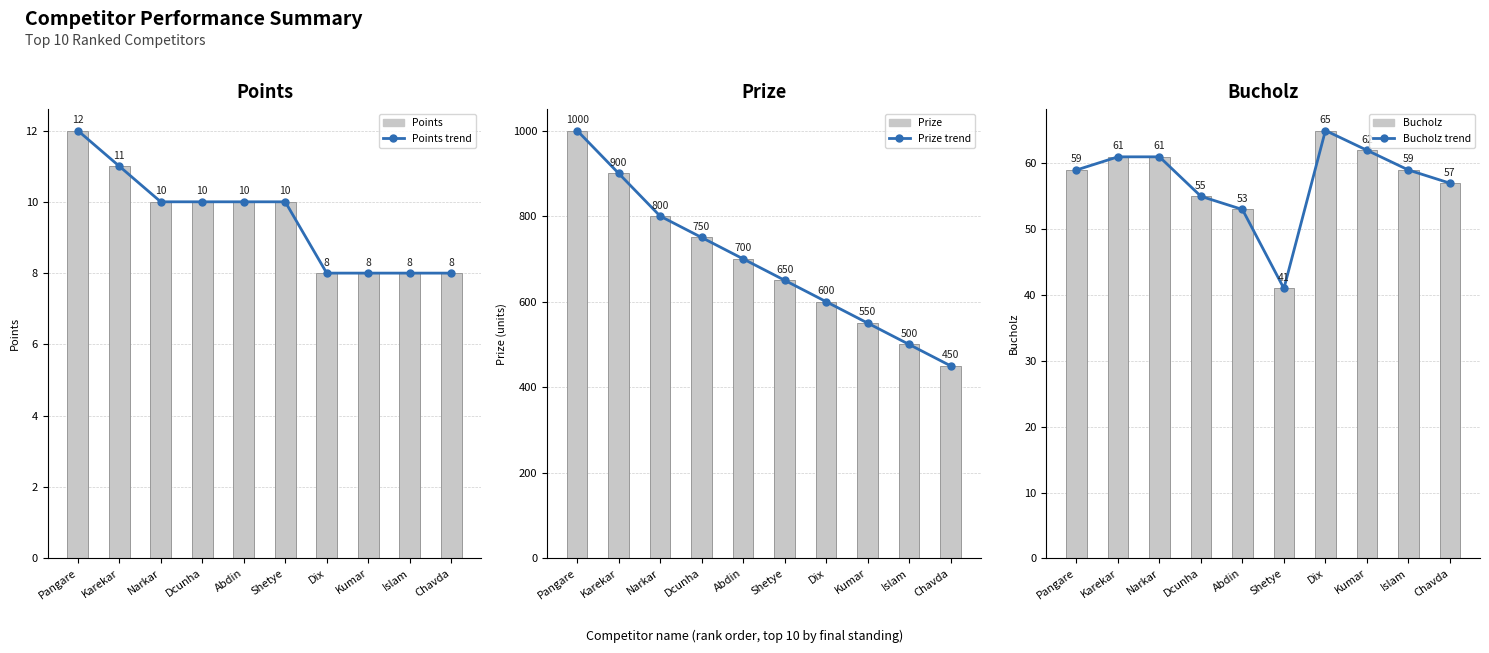

How many series are shown in this chart?

6